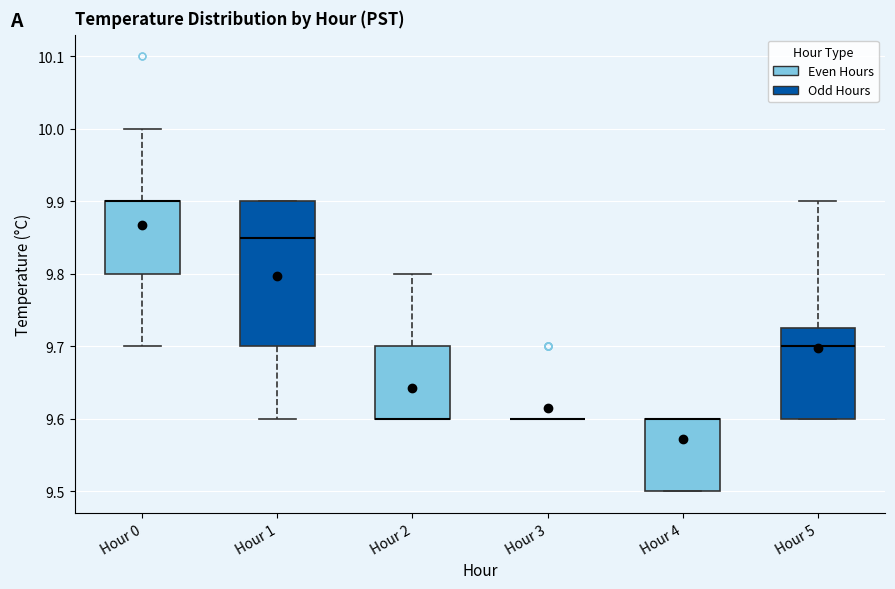

Where is the upper edge of the box for Hour 4 on the y-axis? The values are not printed on the chart, so give them approximately, as read against the axis.

9.60